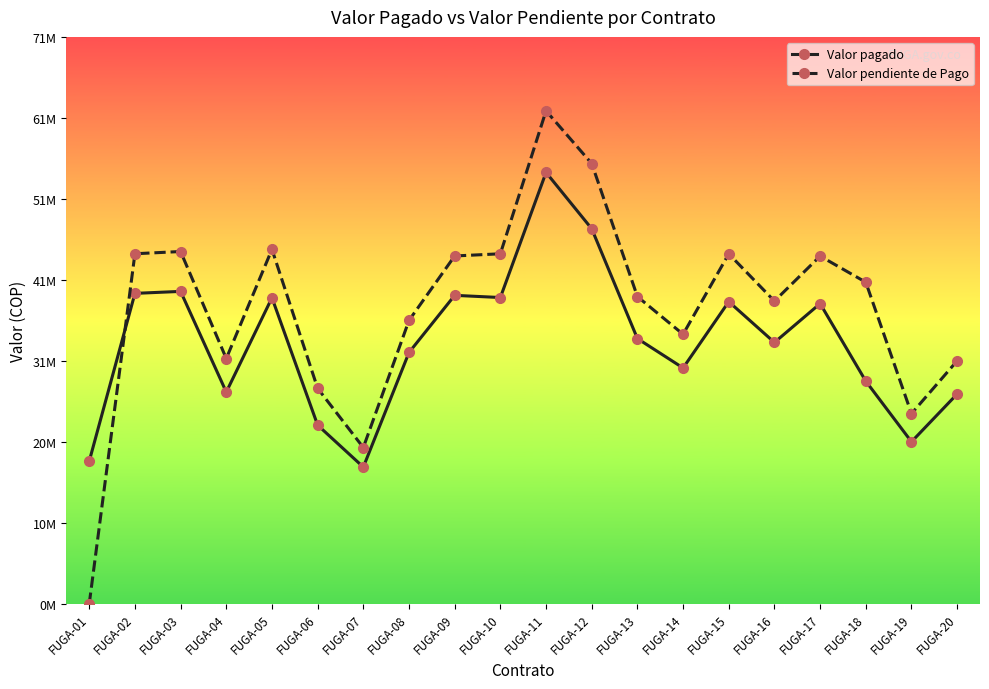

Reading left to right, transcribe all the data shown in this chart.

Valor pagado: FUGA-01=17904000	FUGA-02=38979450	FUGA-03=39226905	FUGA-04=26587920	FUGA-05=38426550	FUGA-06=22433880	FUGA-07=17165400	FUGA-08=31555800	FUGA-09=38731995	FUGA-10=38457300	FUGA-11=54165300	FUGA-12=47094570	FUGA-13=33303705	FUGA-14=29612100	FUGA-15=37938660	FUGA-16=32815815	FUGA-17=37694715	FUGA-18=27955125	FUGA-19=20341890	FUGA-20=26343975
Valor pendiente de Pago: FUGA-01=0	FUGA-02=43955550	FUGA-03=44234595	FUGA-04=30796080	FUGA-05=44508450	FUGA-06=27052620	FUGA-07=19617600	FUGA-08=35584200	FUGA-09=43676505	FUGA-10=43951200	FUGA-11=61903200	FUGA-12=55284930	FUGA-13=38574795	FUGA-14=33842400	FUGA-15=43943340	FUGA-16=38009685	FUGA-17=43660785	FUGA-18=40379625	FUGA-19=23879610	FUGA-20=30513525